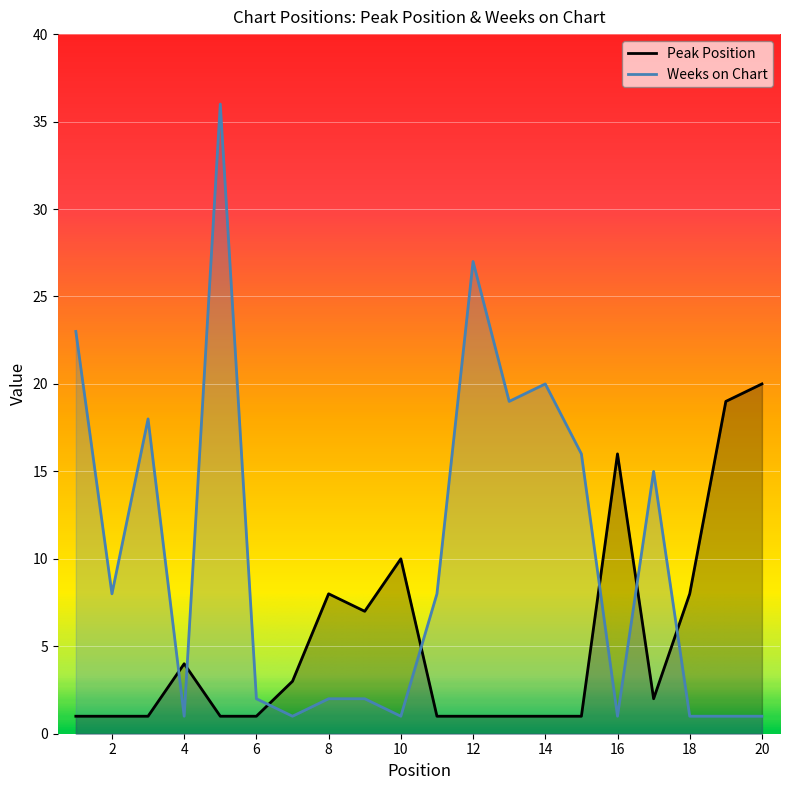

What is the value of the Peak Position point at the 13th from the left?

1